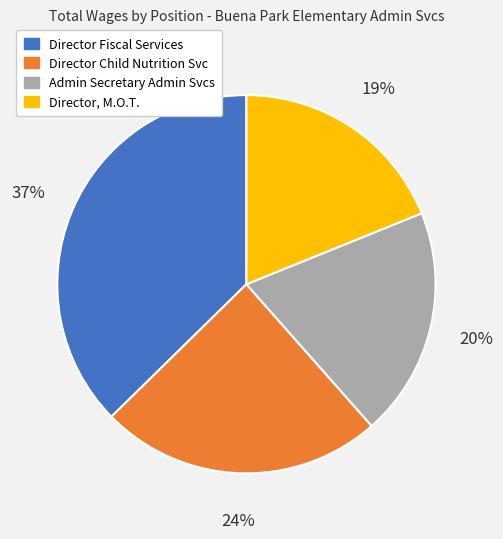

How many segments does this pie chart have?

4